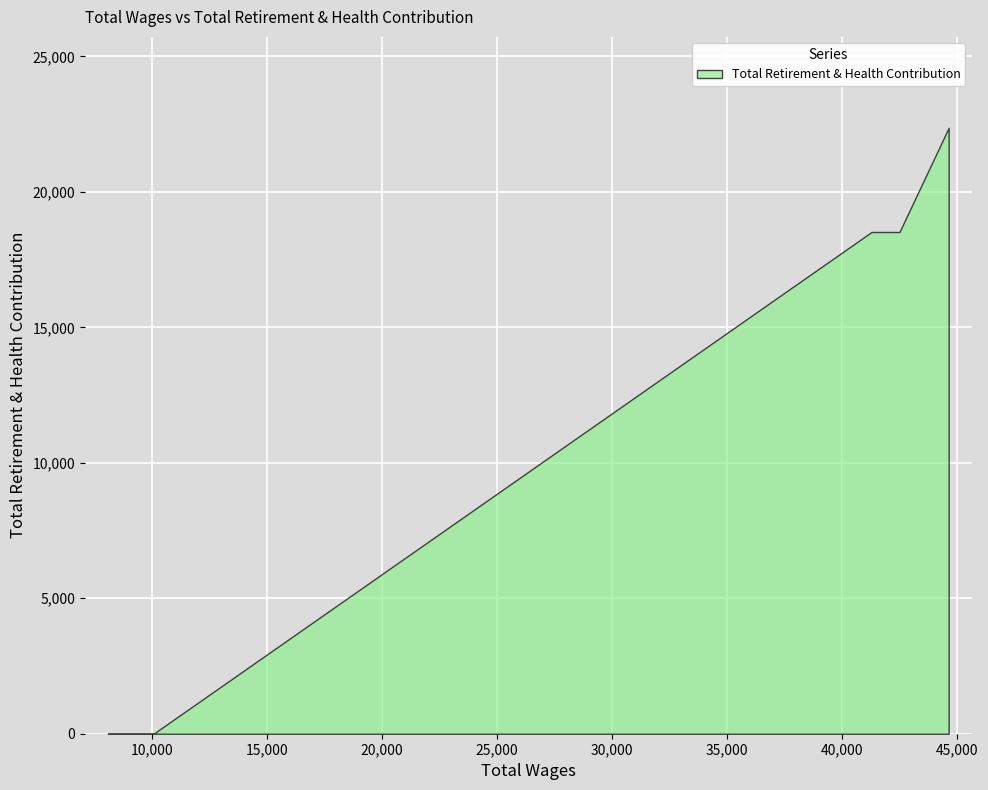

What is the sum of all values?

59403